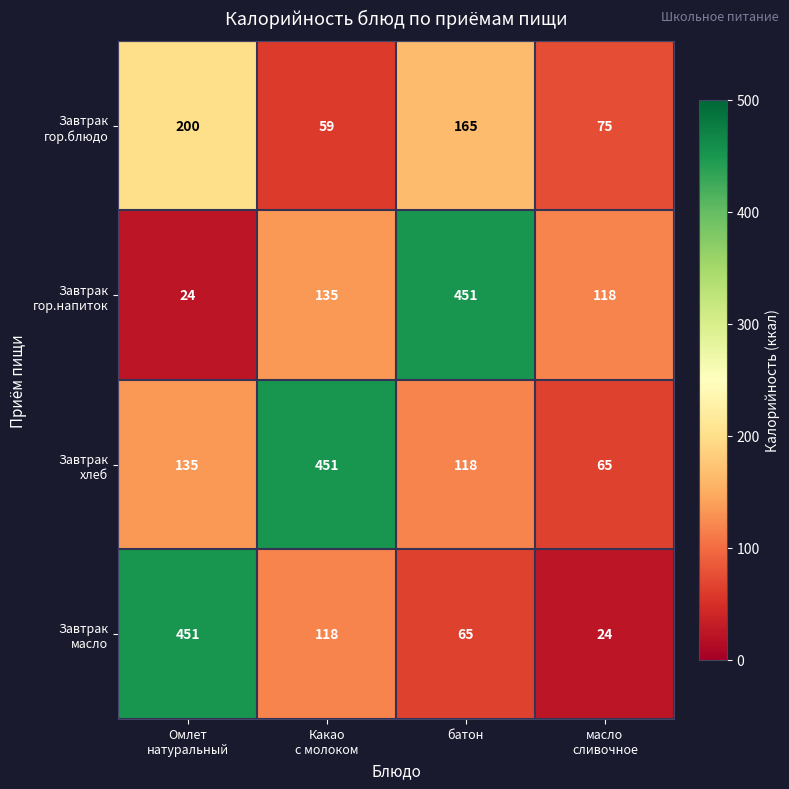

At how many categories does at least one series exceed 29?

4